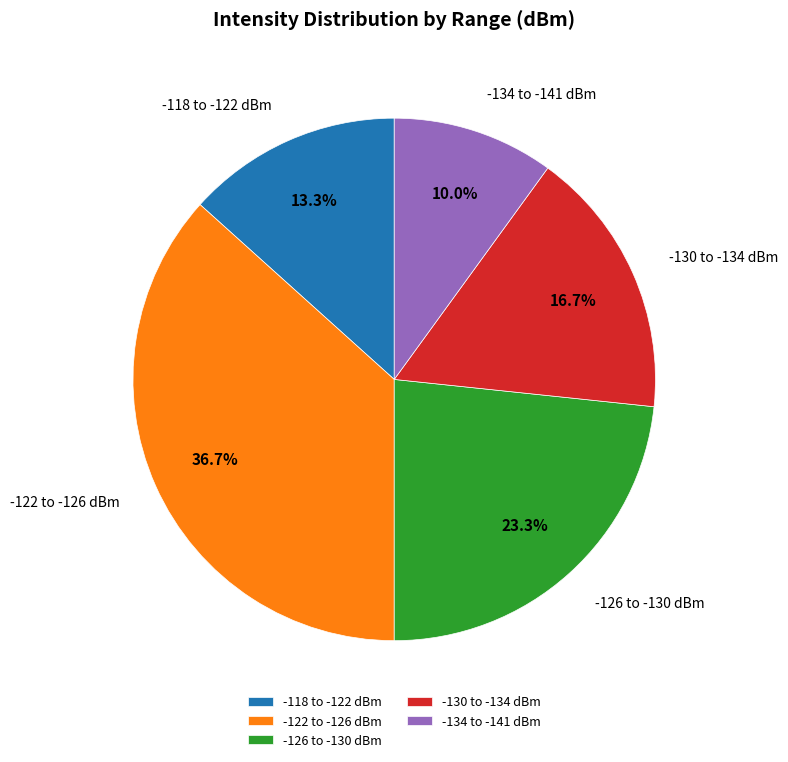

Which slice is the smallest?

-134 to -141 dBm